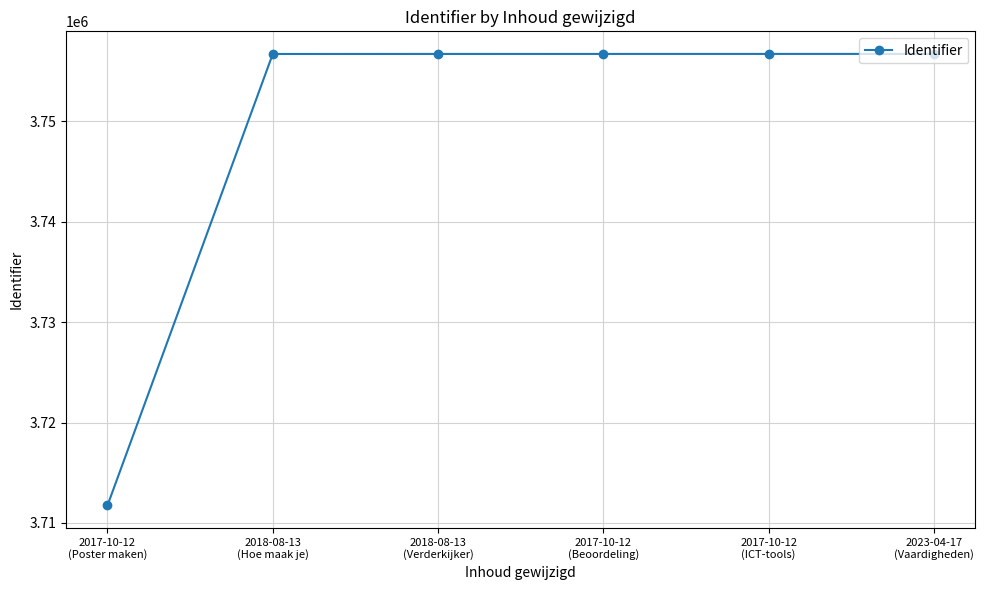

What is the maximum value shown in the chart?

3756701